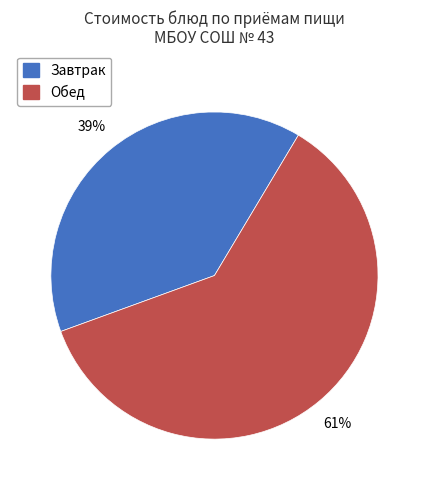

To the nearest percent, what is the difference between the largest and smallest slice percentages?

22%